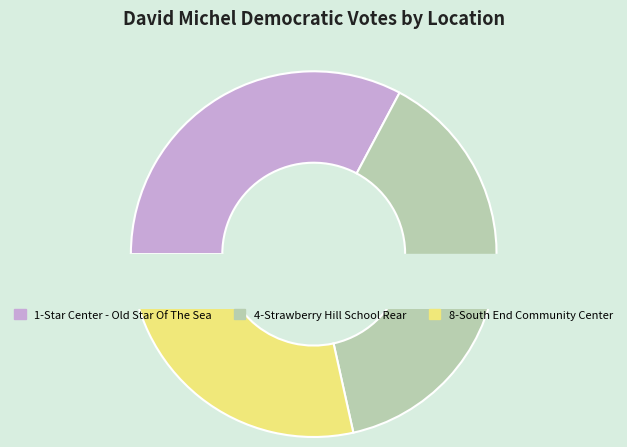

Is 8-South End Community Center the majority of the pie?

No